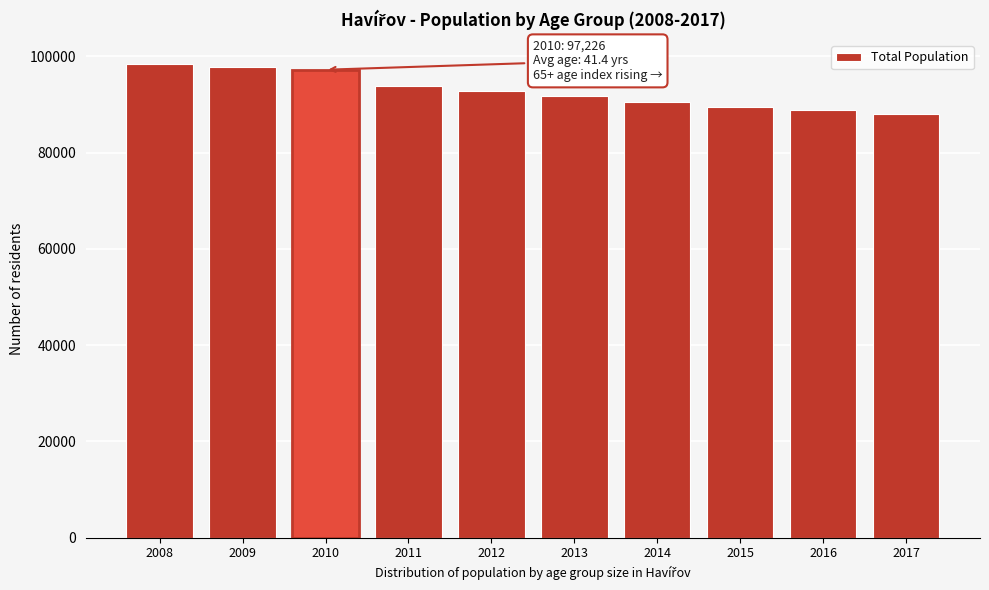

Reading right to left, what are all the values shown in this chart?

2017=87981	2016=88834	2015=89572	2014=90529	2013=91733	2012=92741	2011=93830	2010=97226	2009=97895	2008=98437